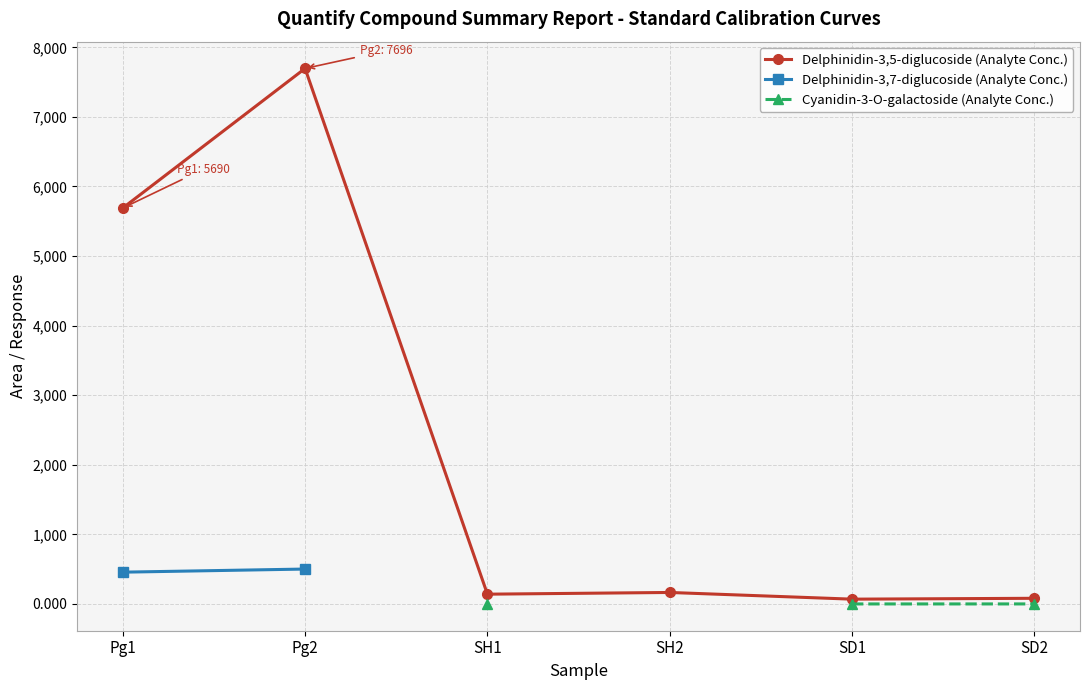

Is this an area chart (filled region under the line)?

No